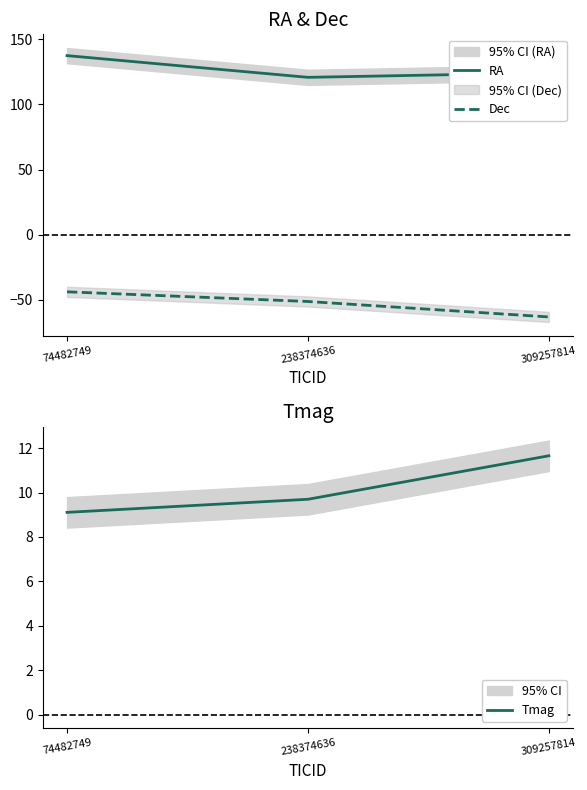

At which label does RA first exceed 124?

74482749